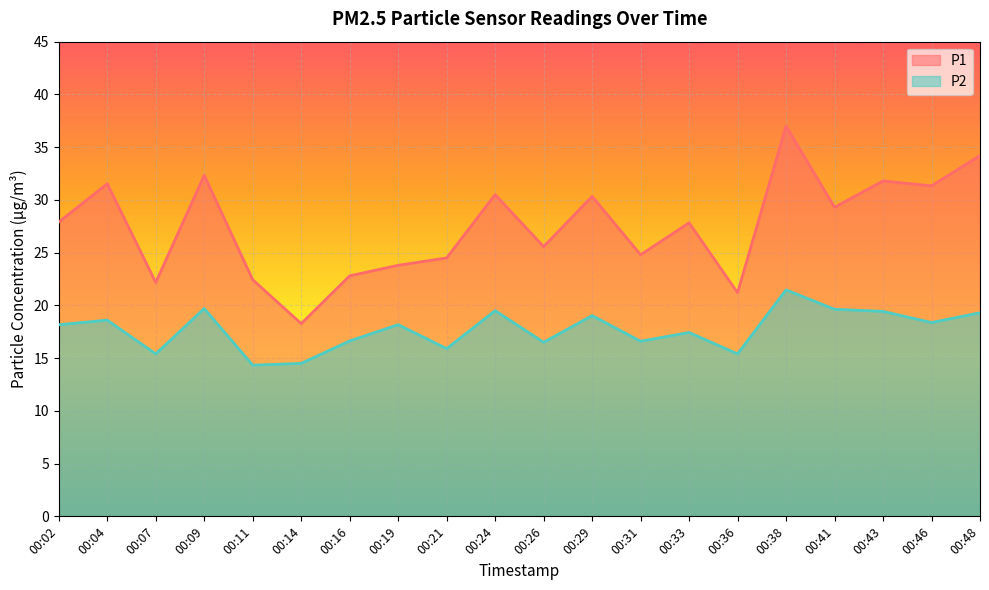

True or false: P1 has a value of 27.9 at 00:02.

True